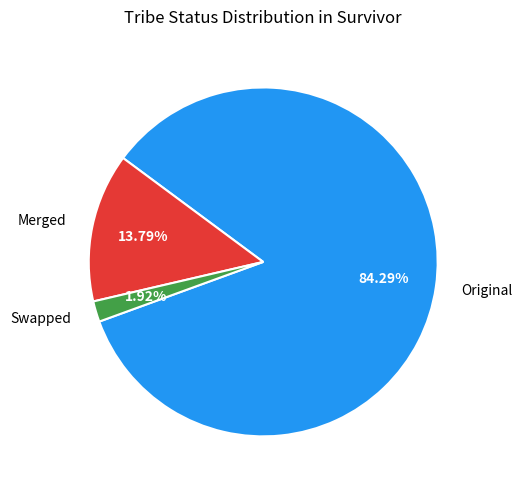

What percentage is the Original slice, to the nearest percent?

84%